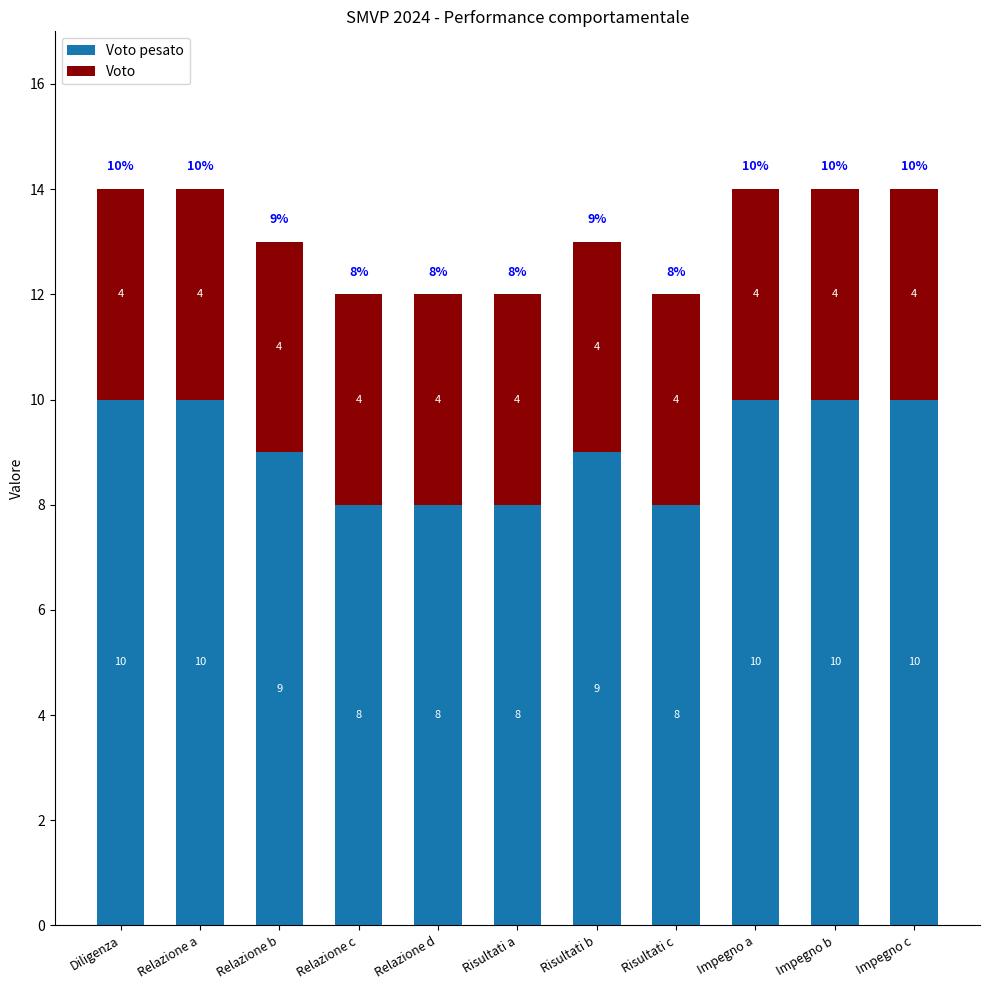

What is the total value across all series at Risultati a?

12